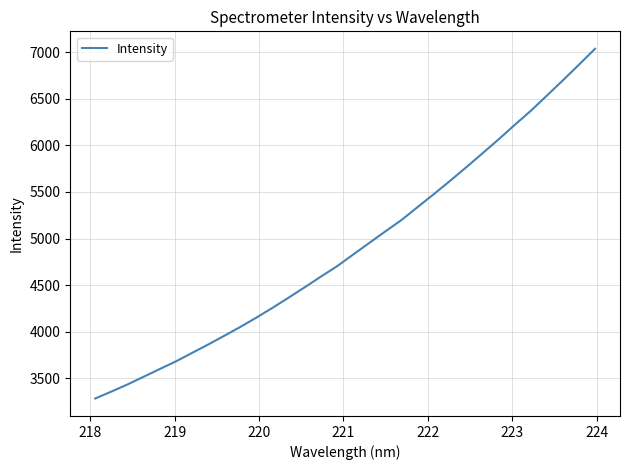

What is the difference between the maximum and minimum values?

3751.9